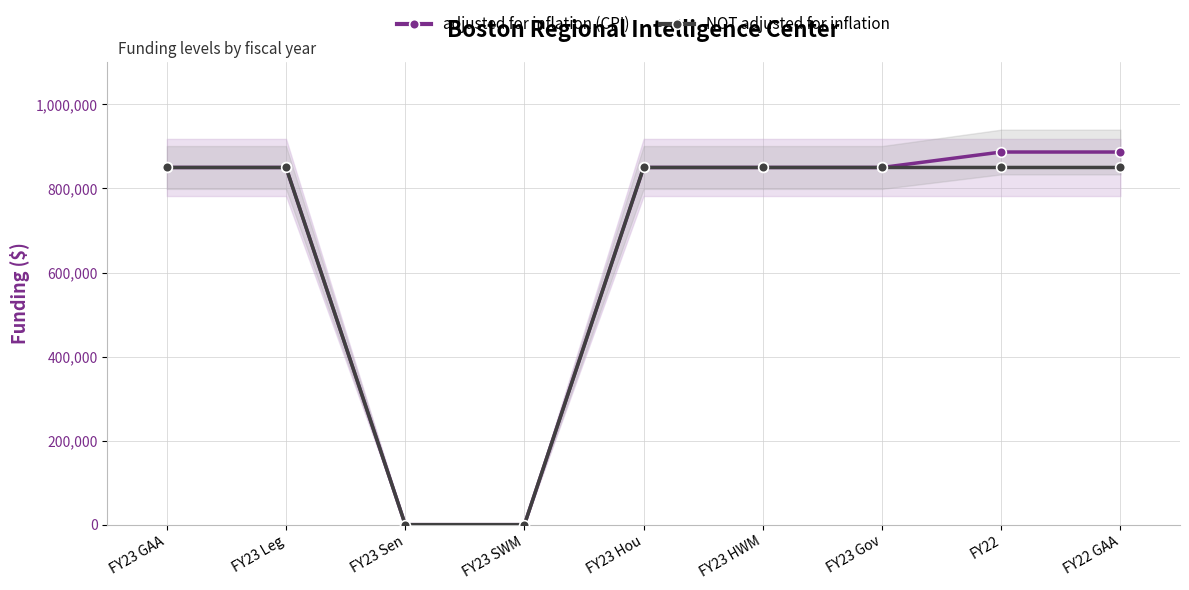

True or false: NOT adjusted for inflation and adjusted for inflation (CPI) intersect in this chart.

False